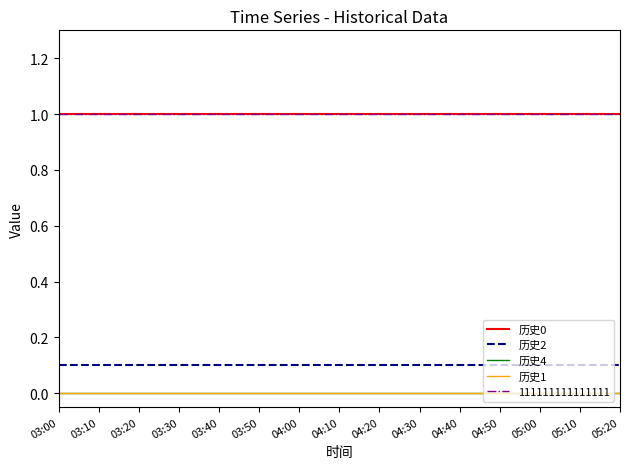

At which label is 历史2 closest to 0?

03:00